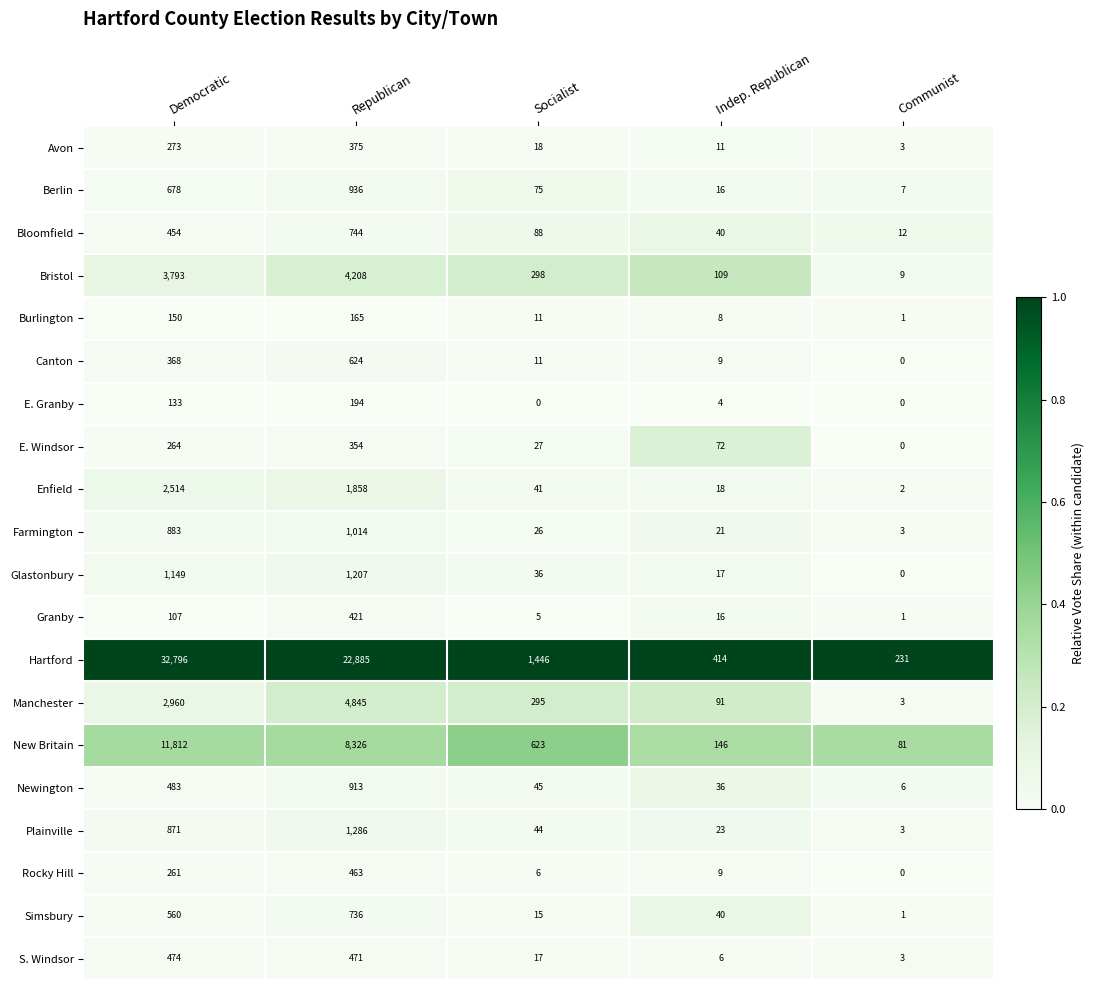

Which series has the largest range (max minus min)?

Hartford